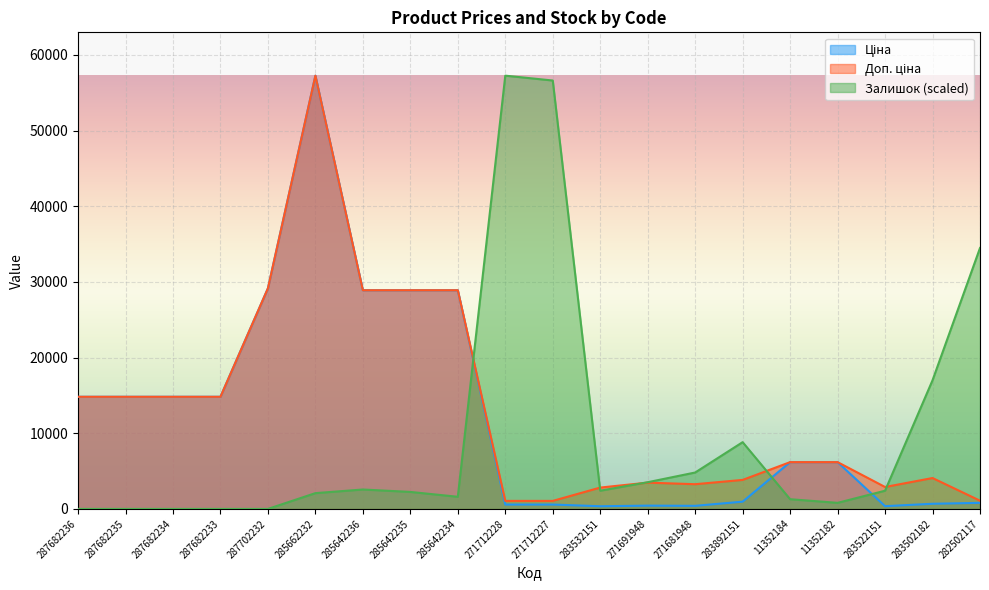

What is the label of the 10th point from the left?

271712228